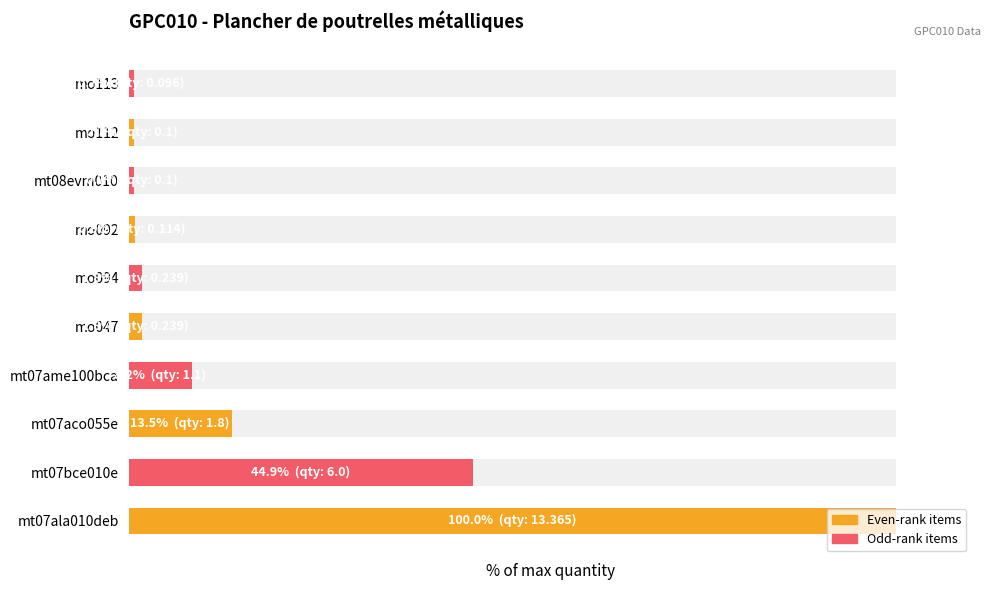

Reading left to right, transcribe all the data shown in this chart.

0=100.0	1=44.9	2=13.5	3=8.2	4=1.8	5=1.8	6=0.9	7=0.7	8=0.7	9=0.7